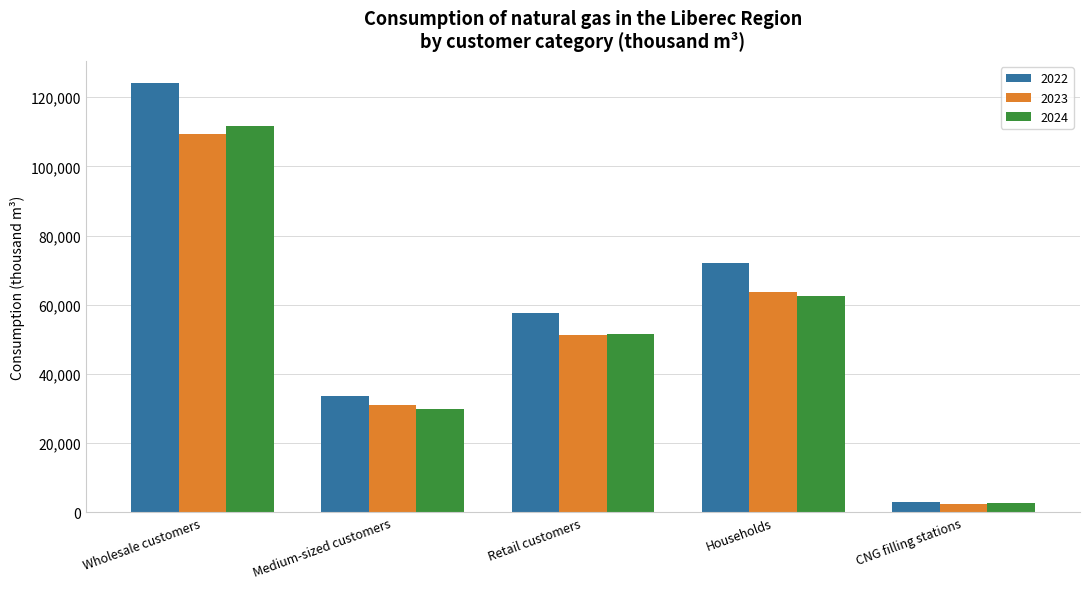

What is the greatest value displayed?

124253.7